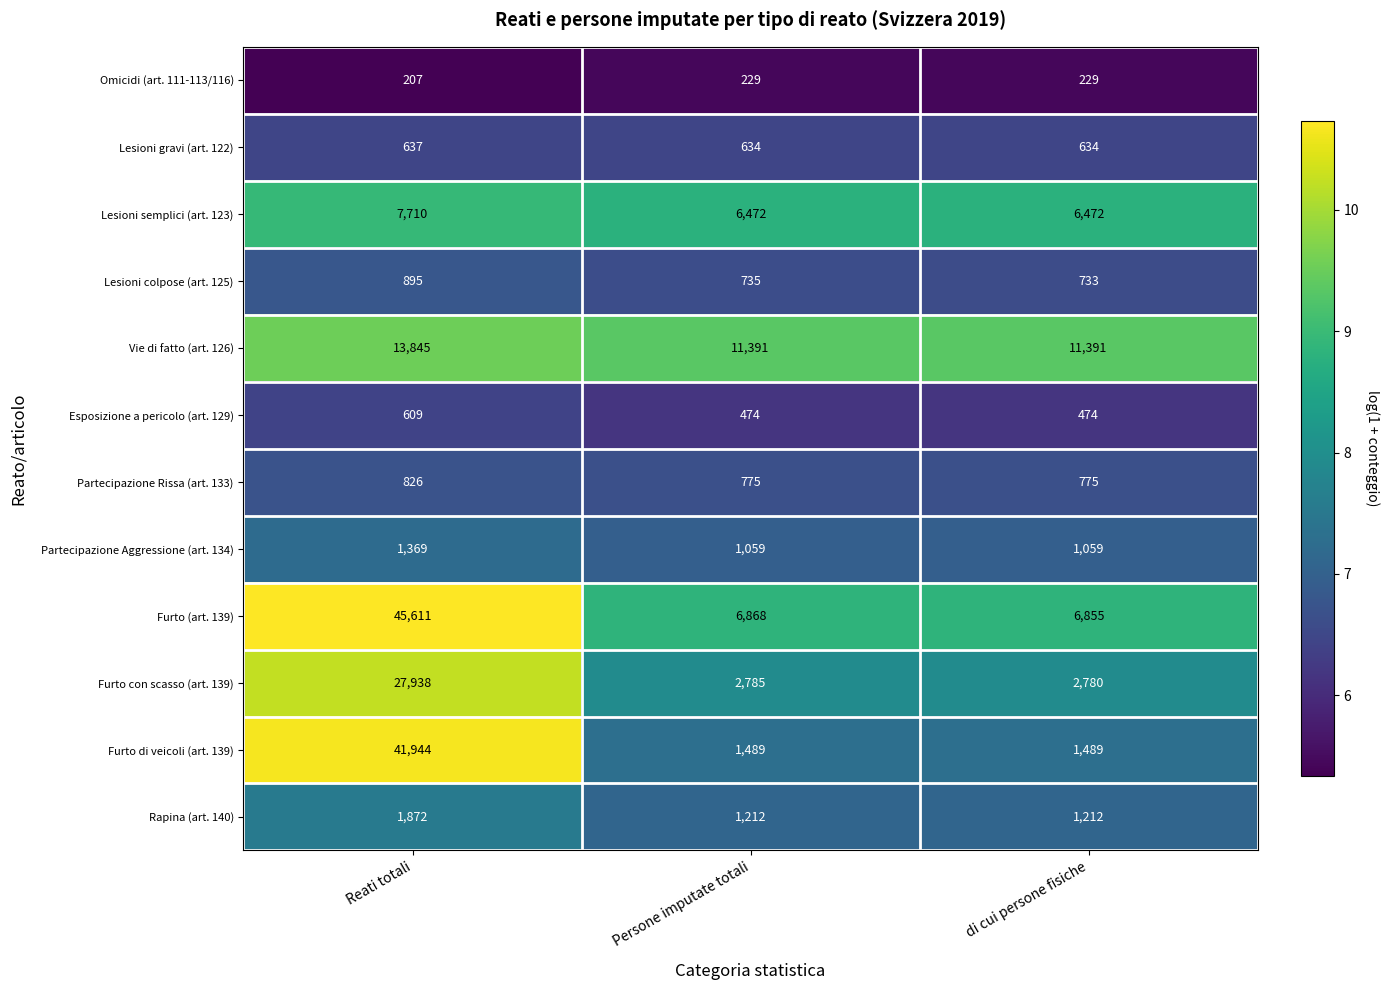

The value of Rapina (art. 140) at Persone imputate totali is 843. True or false?

False